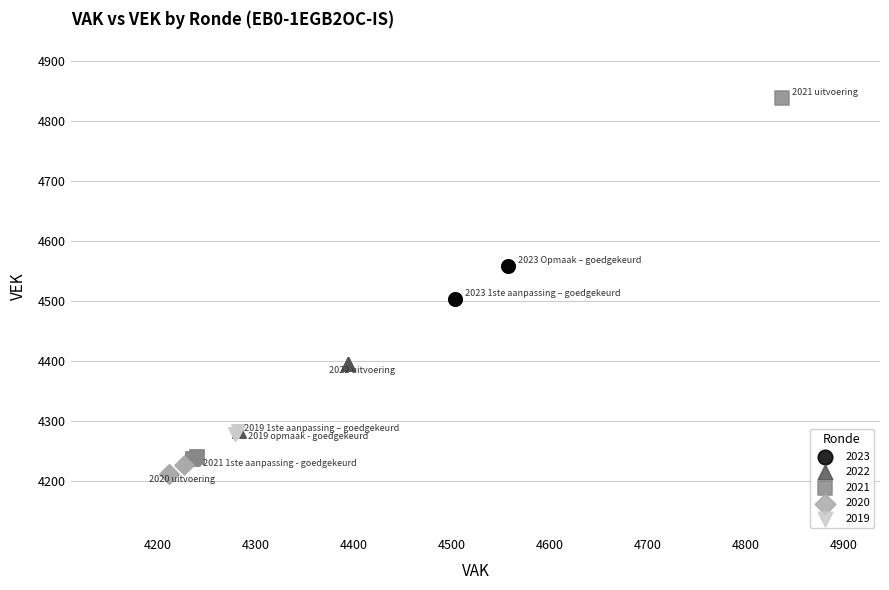

Which series has the largest Y range (max minus min)?

2021